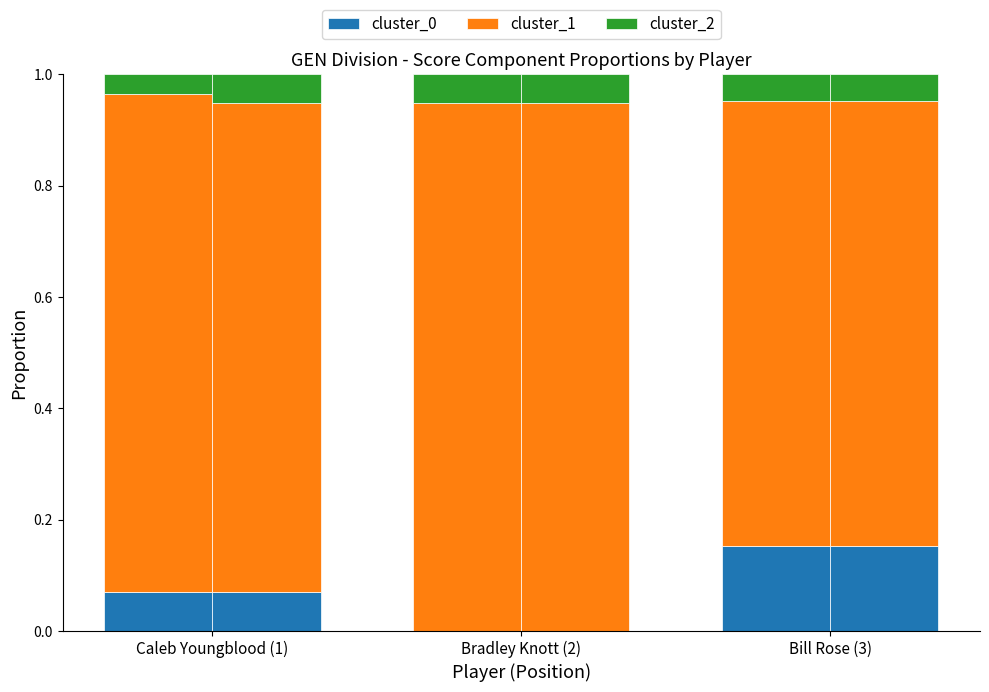

The cluster_1 series shows 0.9 at Caleb Youngblood (1). True or false?

True